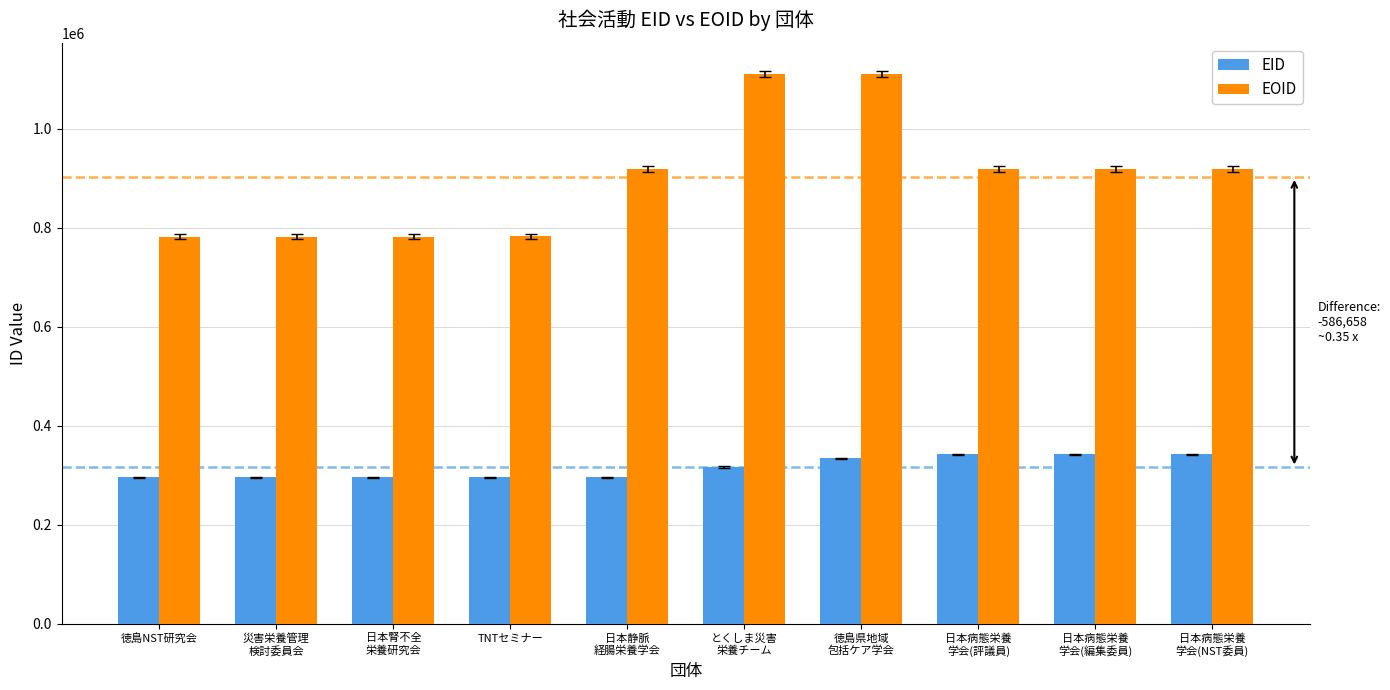

What is the approximate value of EOID at 災害栄養管理
検討委員会, to the nearest 100?

782300